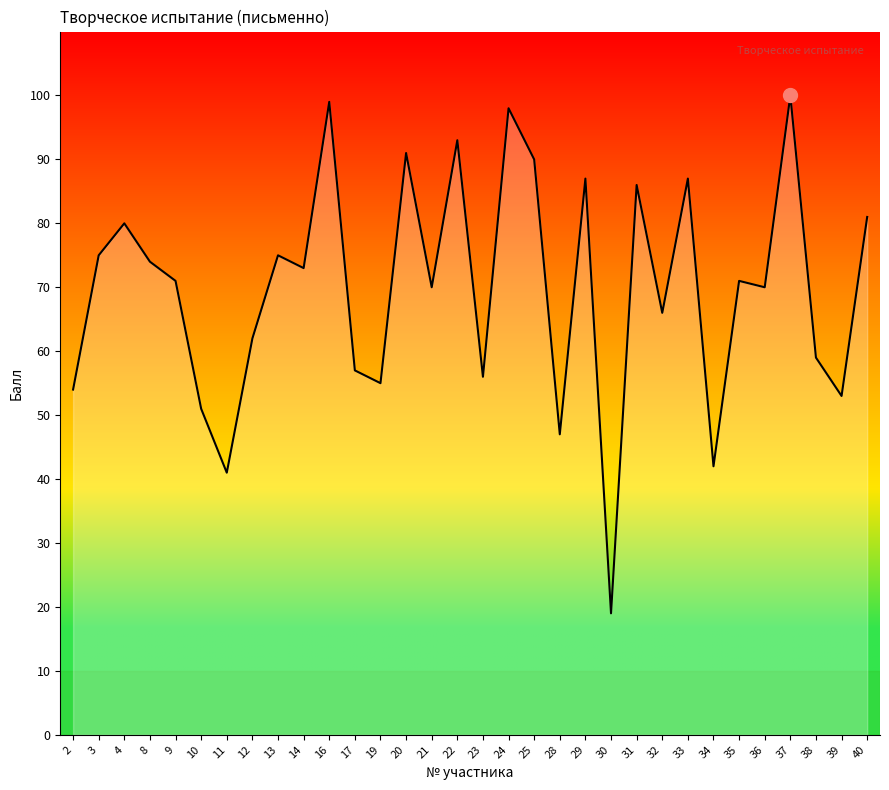

What value does the data have at 12, to the nearest 10?

60